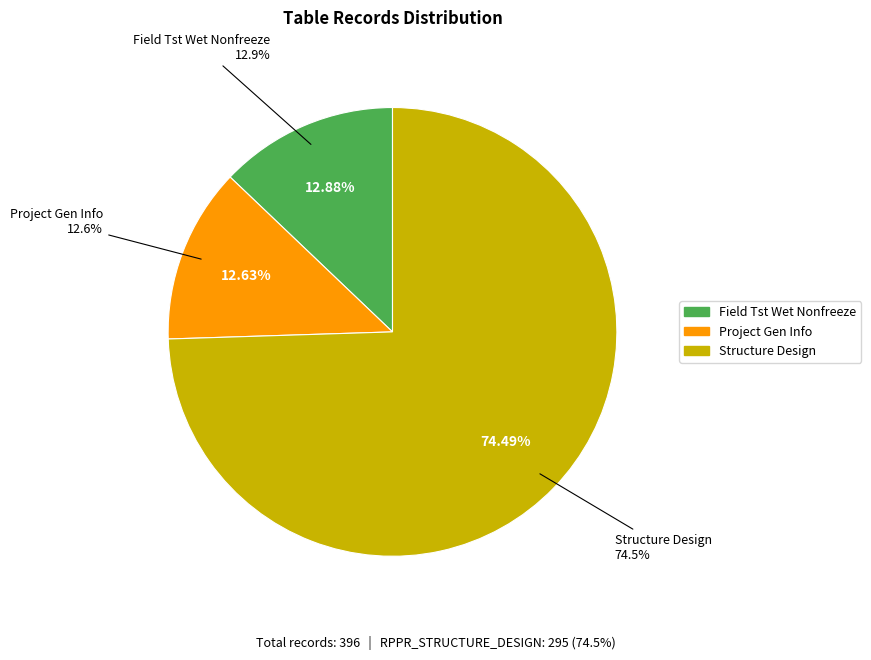

Between RPPR_STRUCTURE_DESIGN and RPPR_FIELD_TST_WET_NONFREEZE, which is larger?

RPPR_STRUCTURE_DESIGN